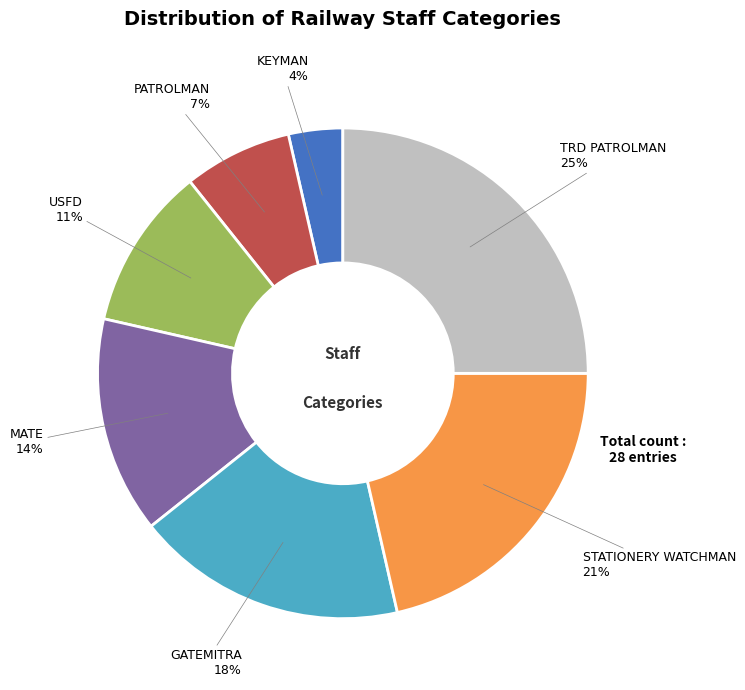

Is there any slice that represents more than half of the pie?

No